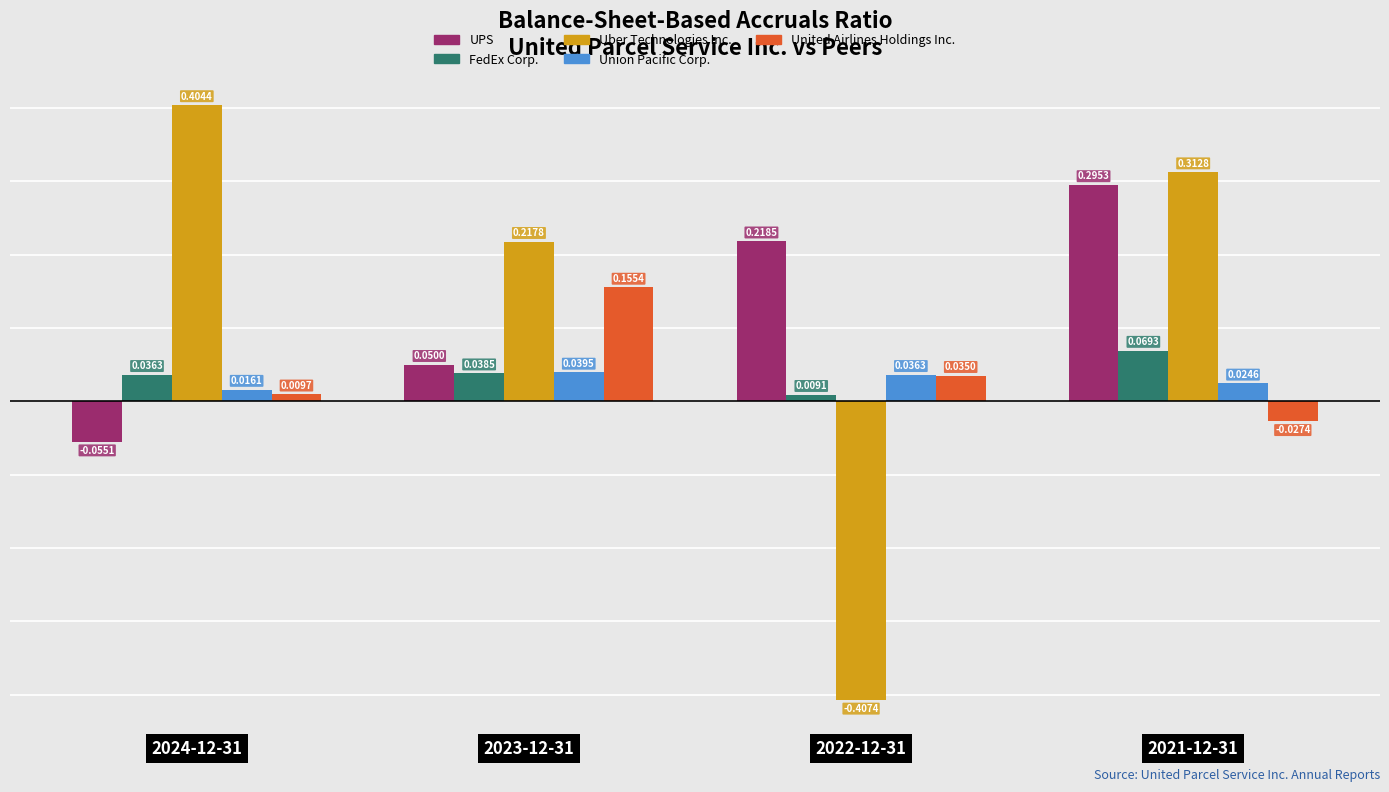

How many FedEx Corp. values are between 0 and 1?

4